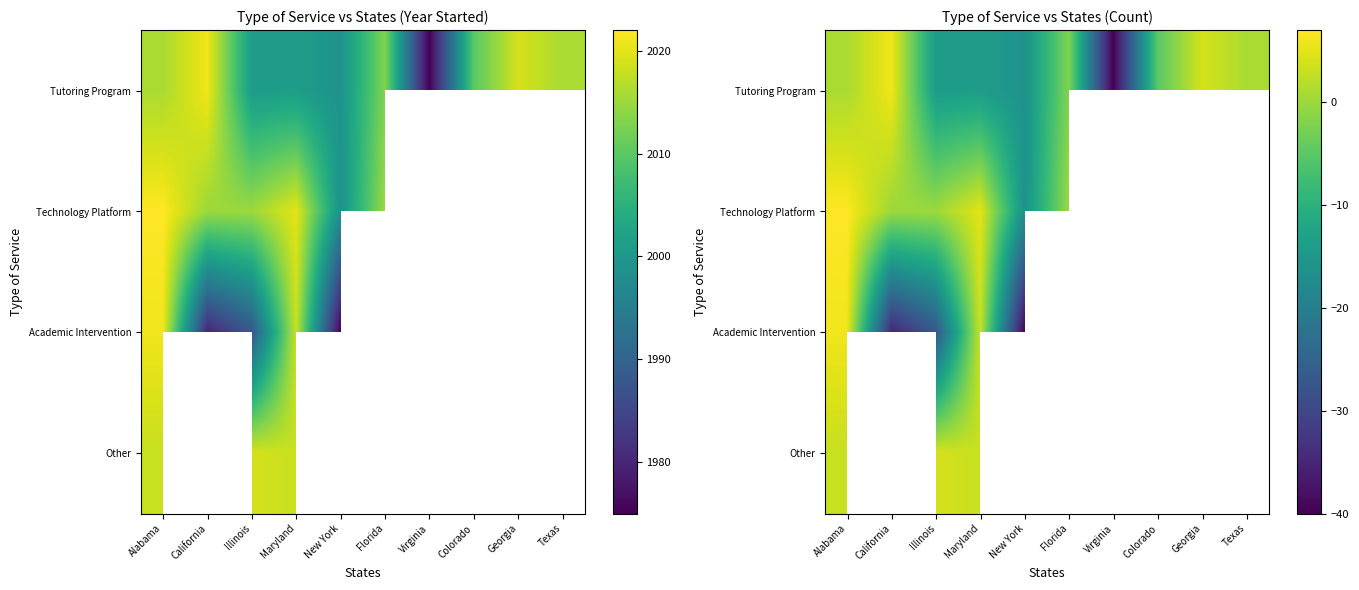

What is the greatest value displayed?

7.0